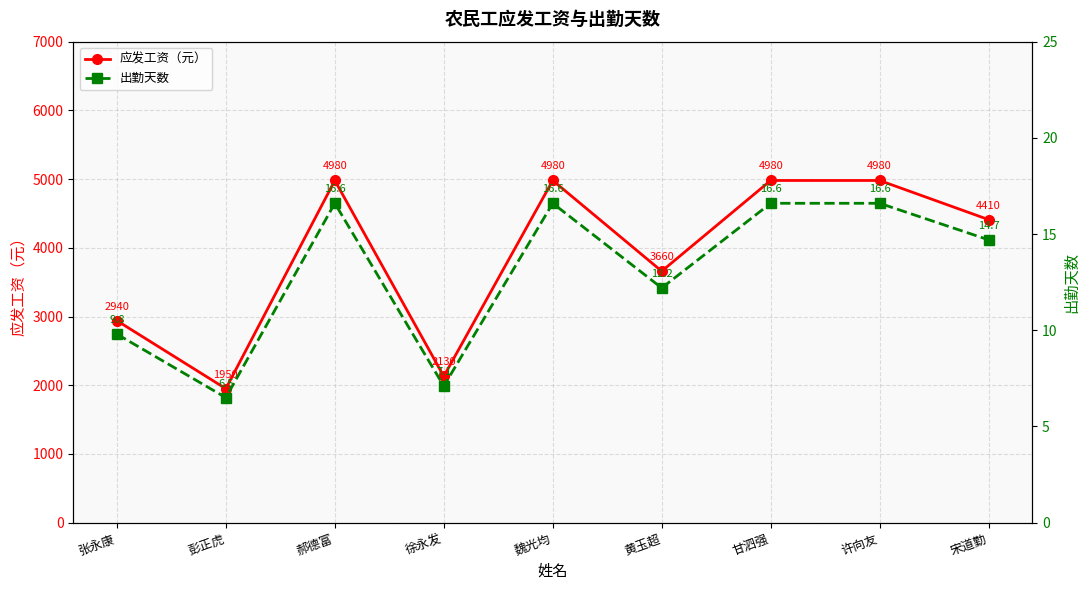

Rank the series by their maximum value, from lowest to highest.

出勤天数, 应发工资（元）